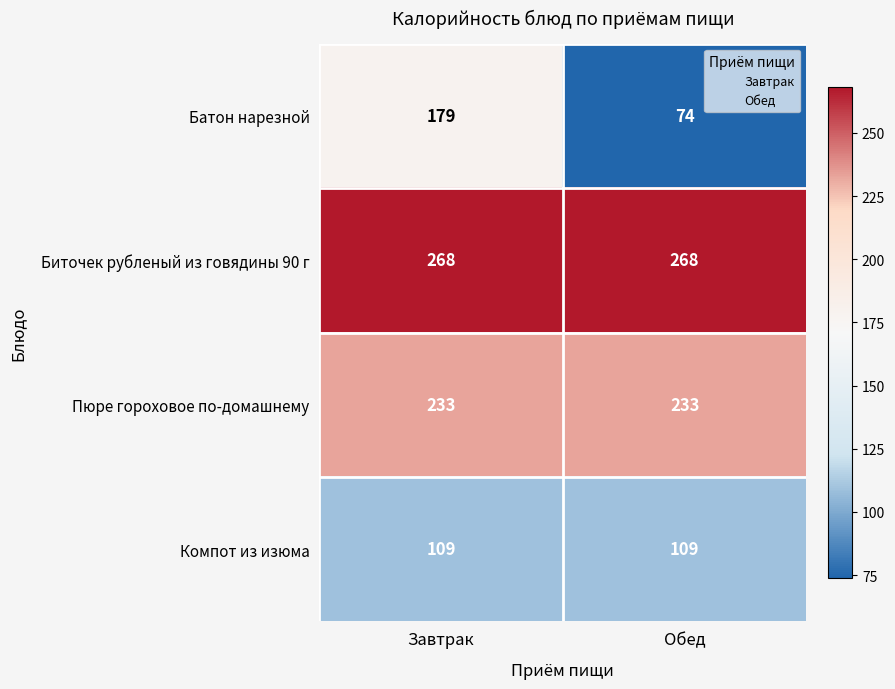

Which series has the largest total across all categories?

Биточек рубленый из говядины 90 г